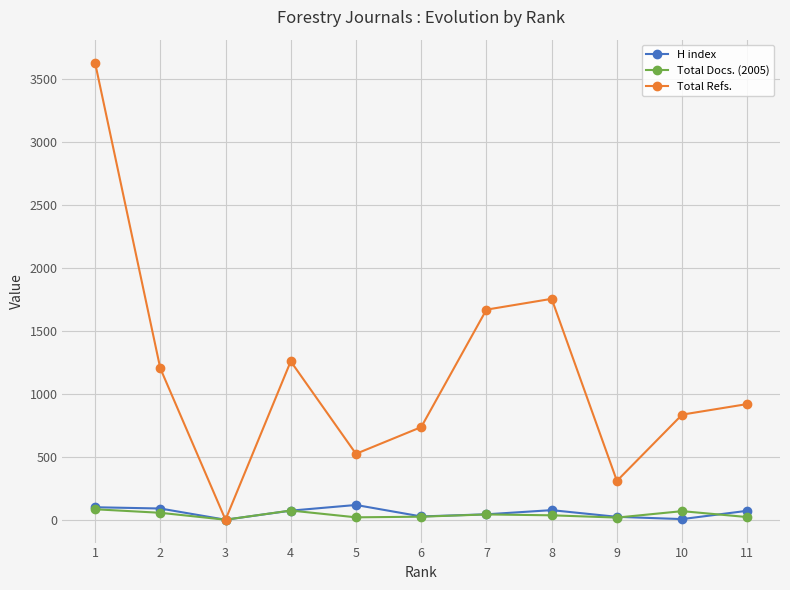

How many lines are shown in the chart?

3